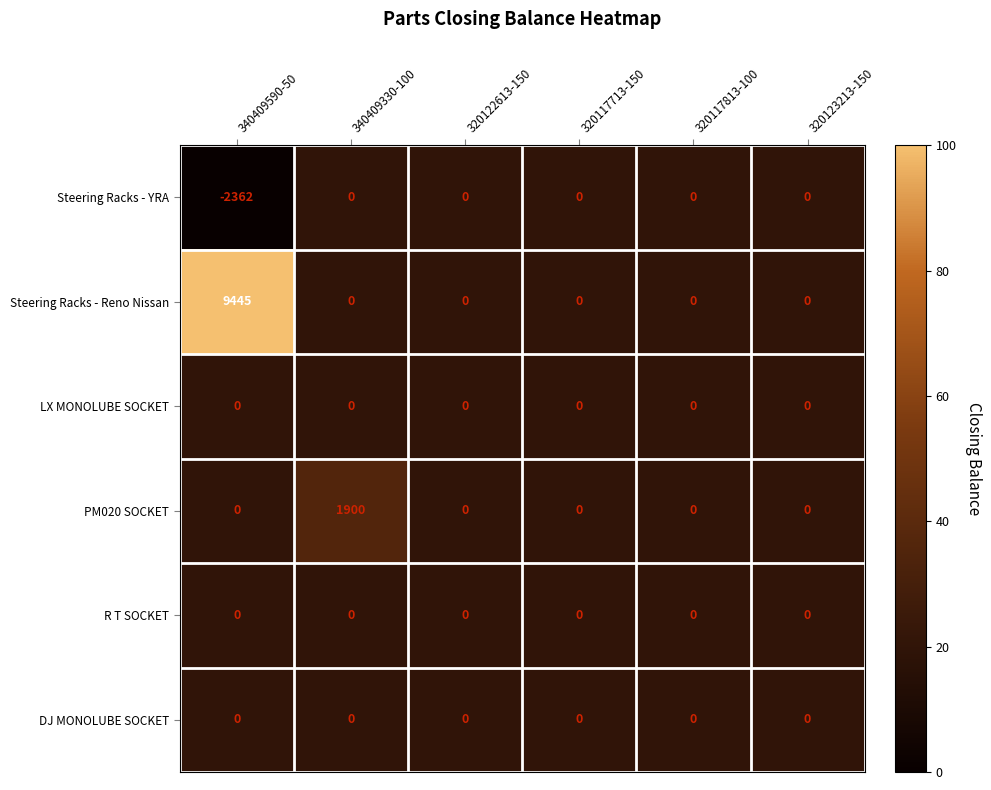

Which series has the largest range (max minus min)?

Steering Racks - Reno Nissan